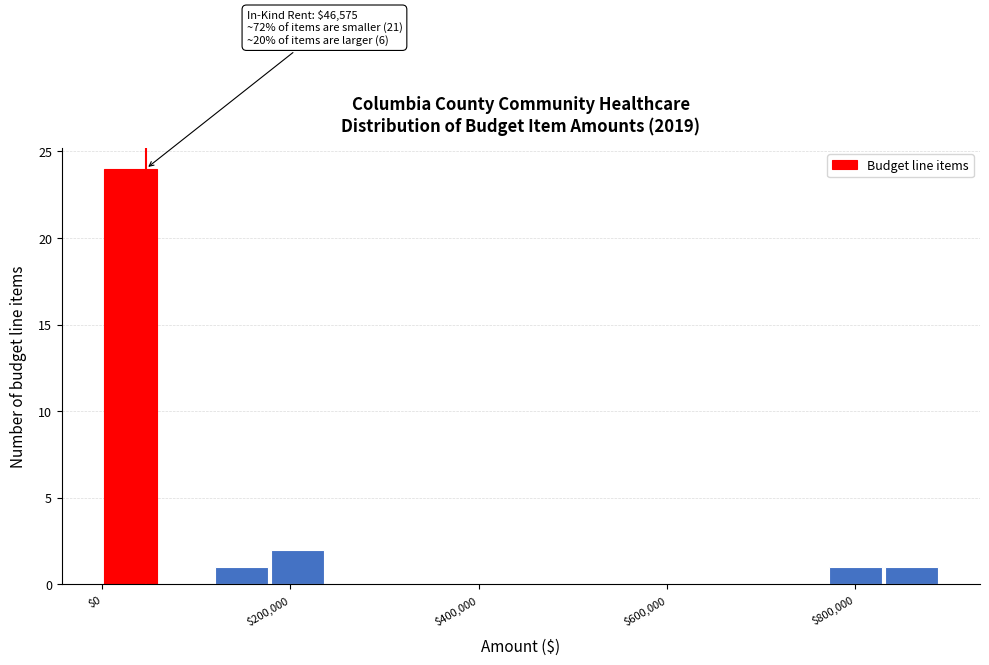

Around what value on the x-axis is the tallest bar? Give the approximate position of its centre, as read against the axis.

20000